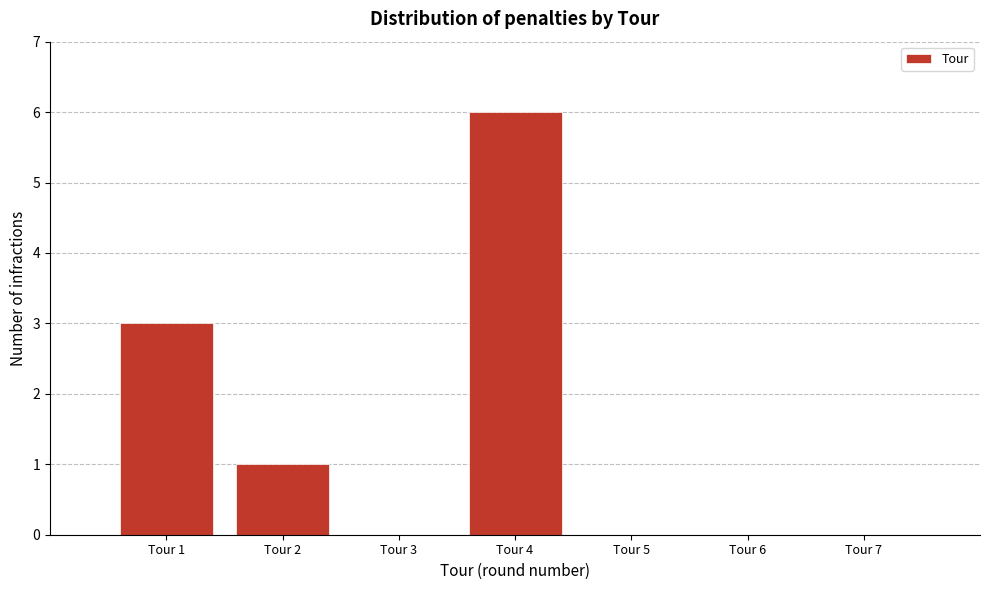

What is the height of the bar covering 1.5 to 2.5 on the x-axis? The values are not printed on the chart, so give them approximately, as read against the axis.

1